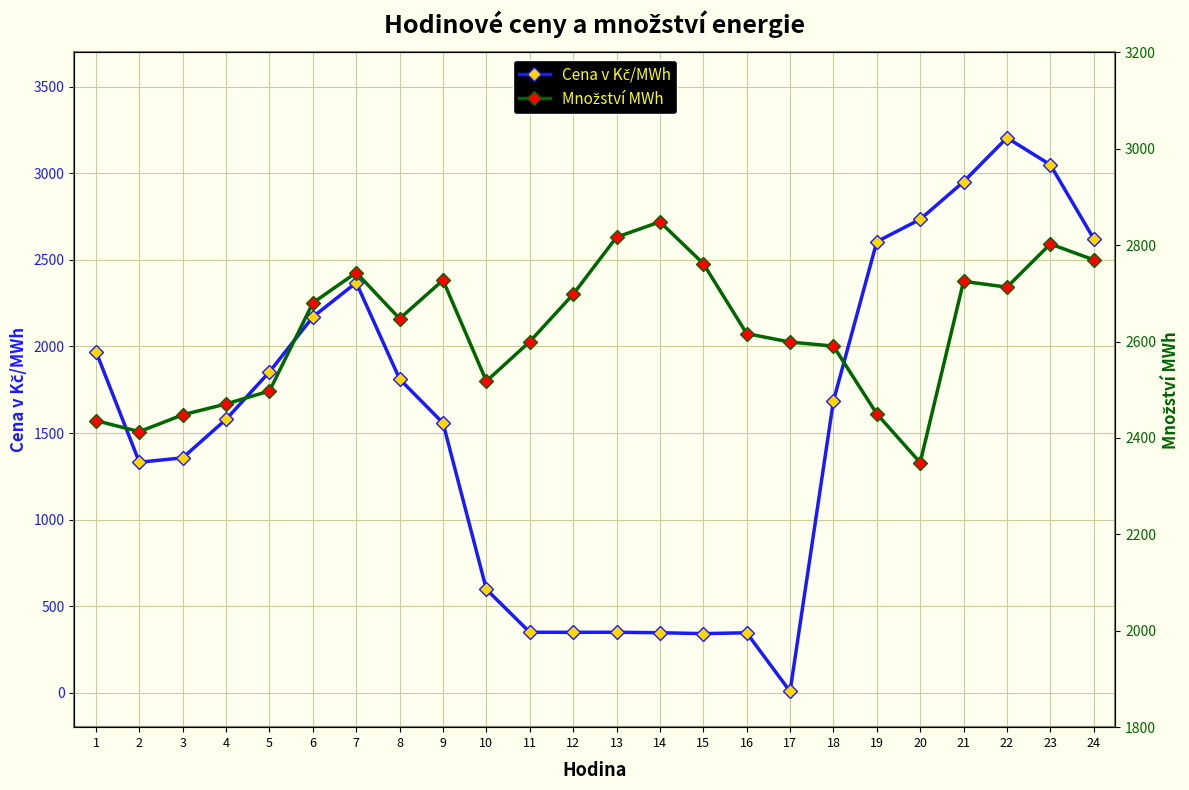

What are all the series names shown in the legend?

Cena v Kč/MWh, Množství MWh